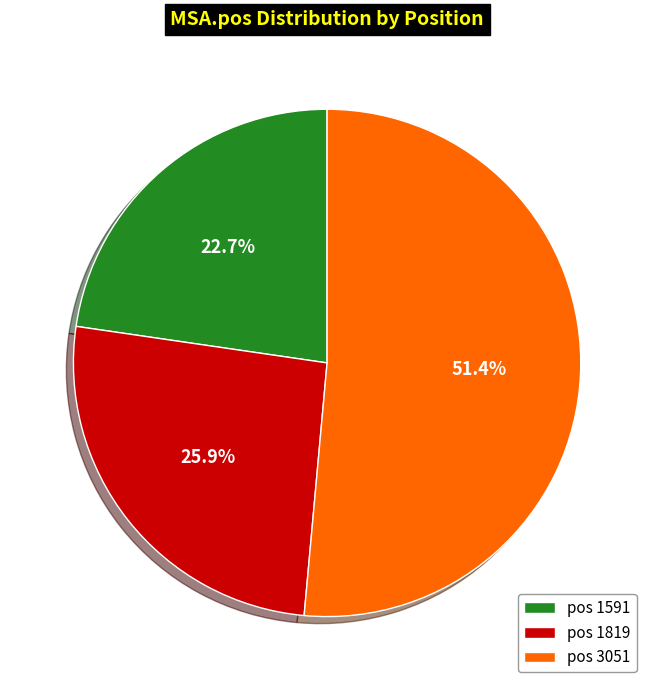

To the nearest percent, what is the difference between the largest and smallest slice percentages?

29%